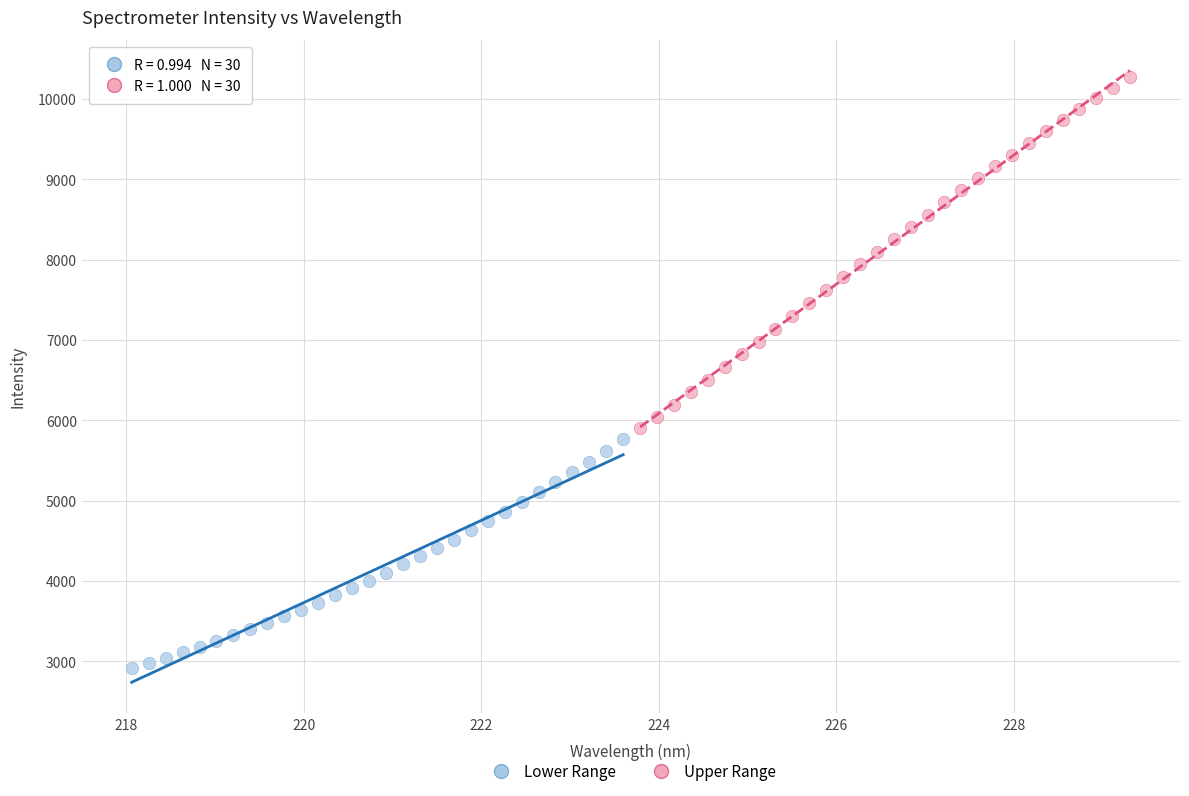

Which series reaches the minimum Y coordinate?

Lower Range